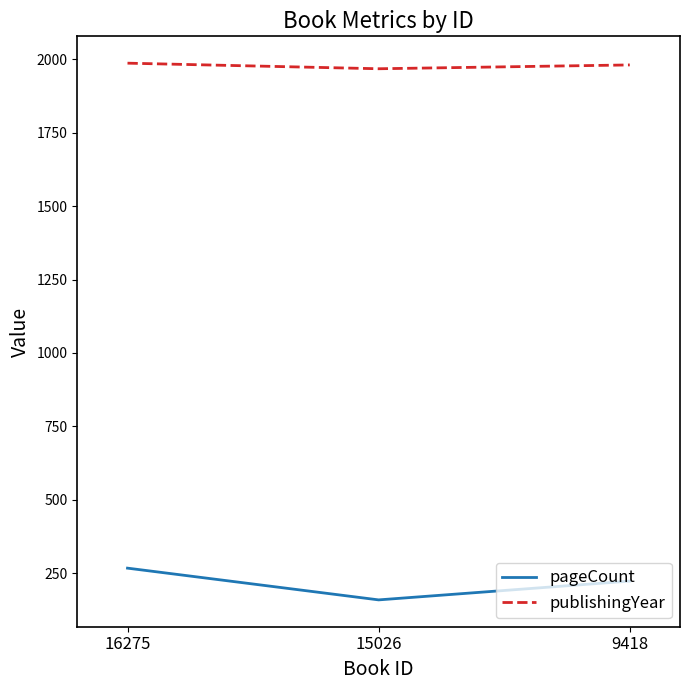

Rank the categories by pageCount value from highest to lowest.

16275, 9418, 15026